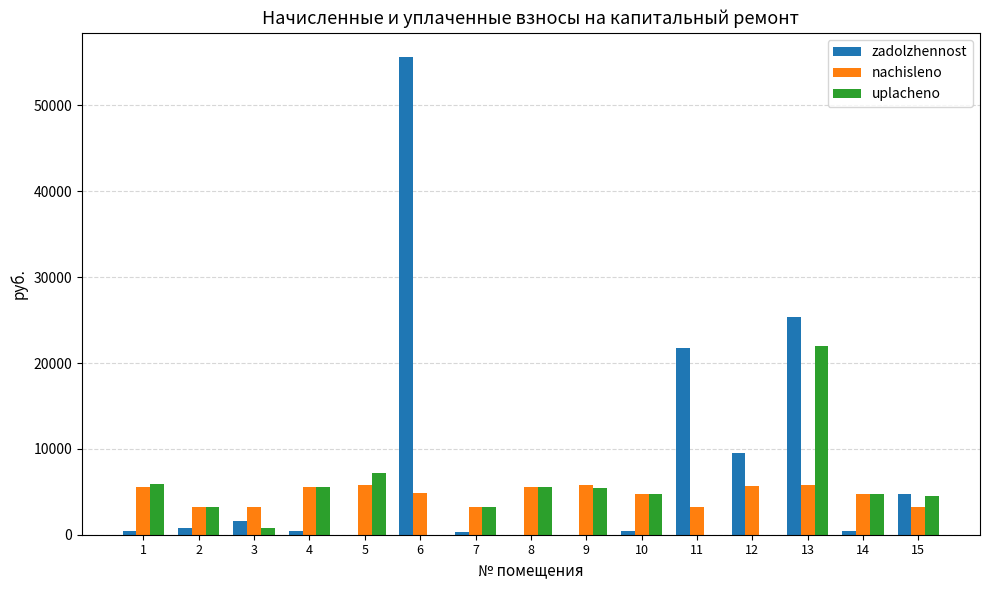

What is the sum of all nachisleno values?

70352.3